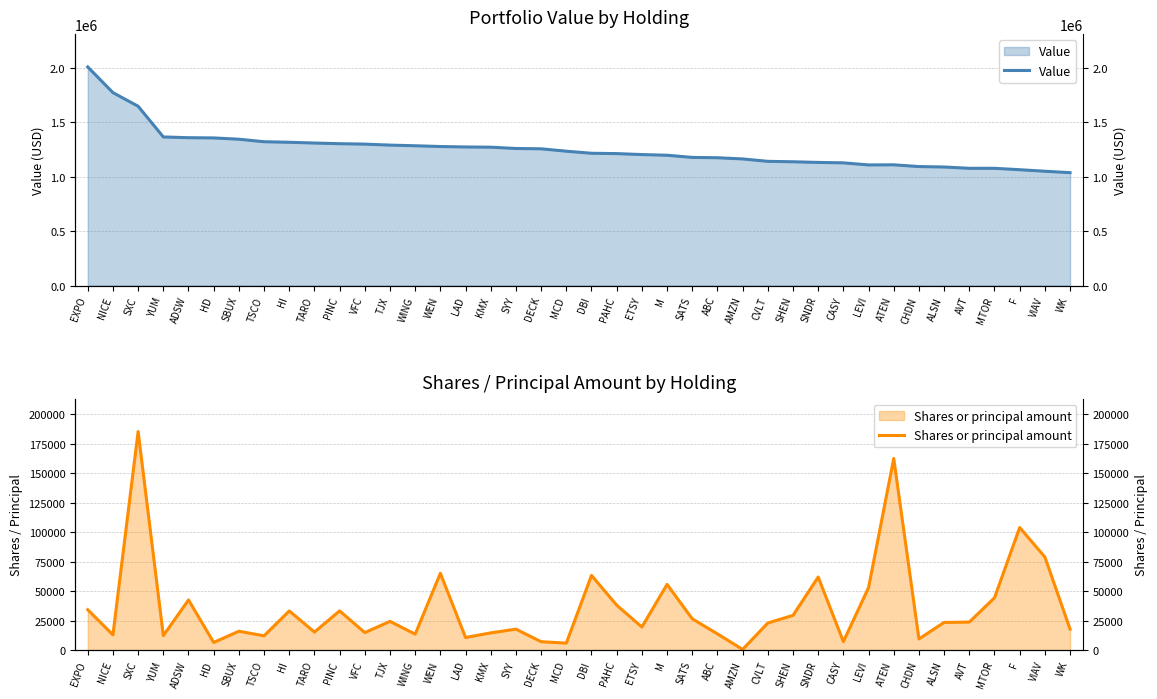

At which label does Shares or principal amount first exceed 23493?

EXPO